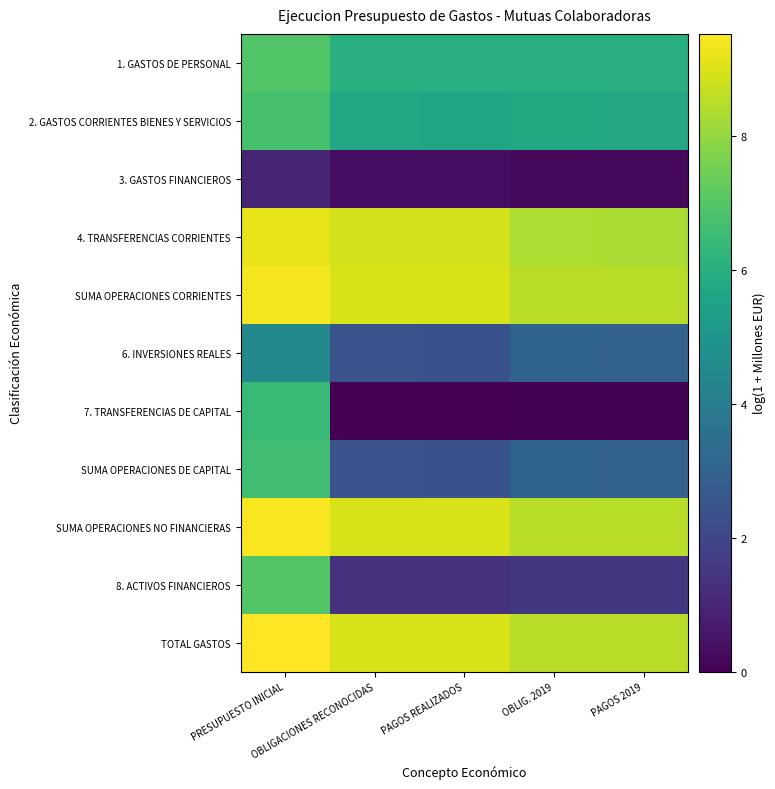

What is the greatest value displayed?

9.5